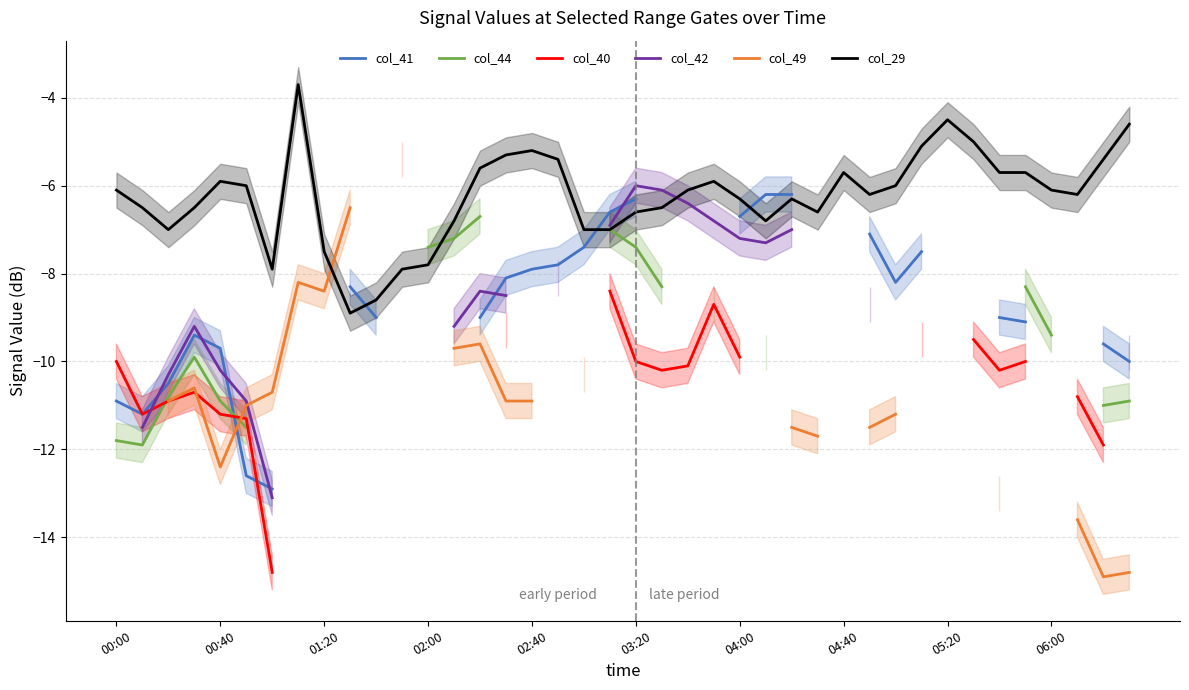

What is the difference between the maximum and minimum values in the col_40 series?

6.4